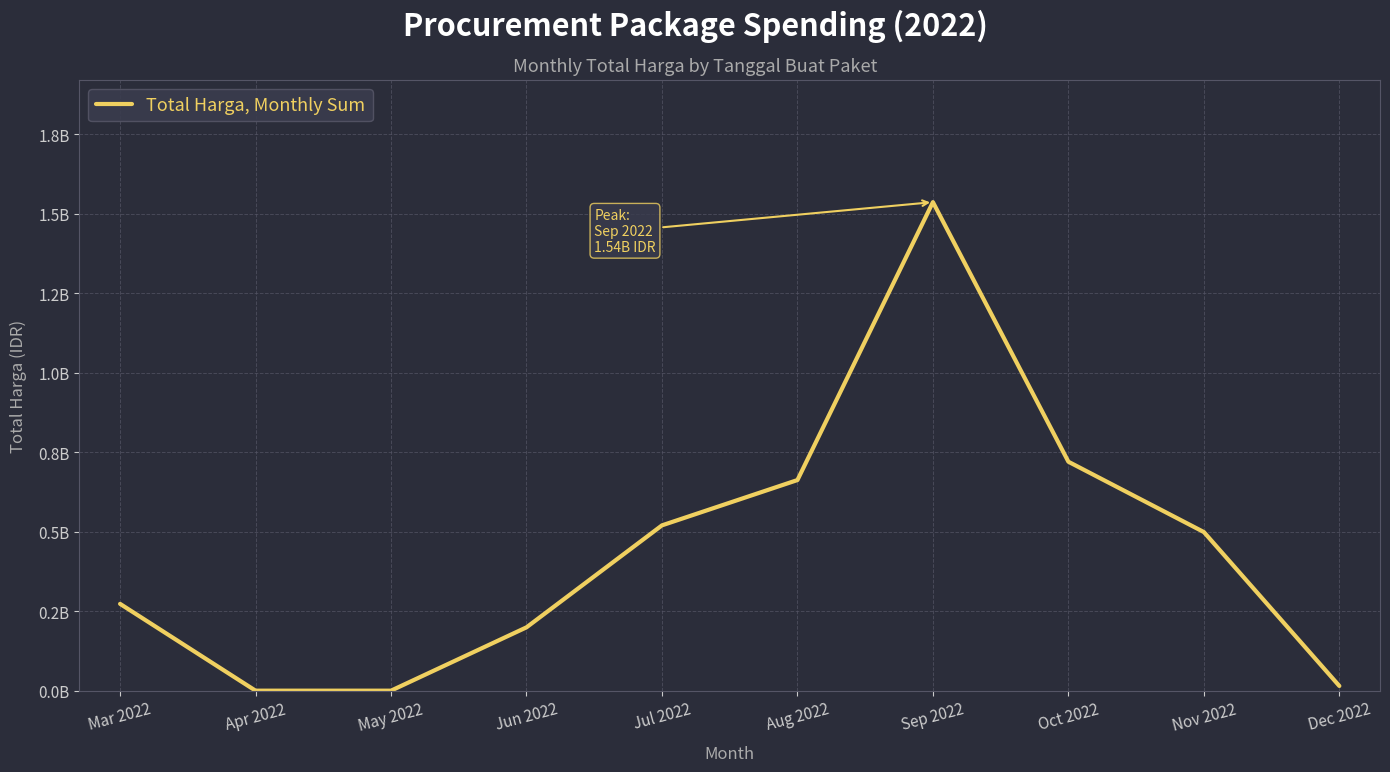

Between May 2022 and Sep 2022, which is larger?

Sep 2022